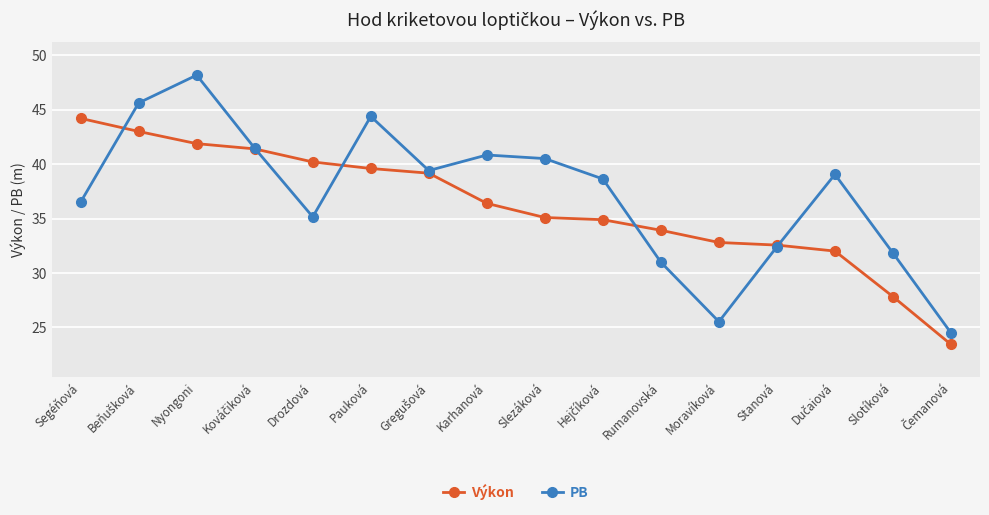

List the series in order of their overall mean, highest first.

PB, Výkon